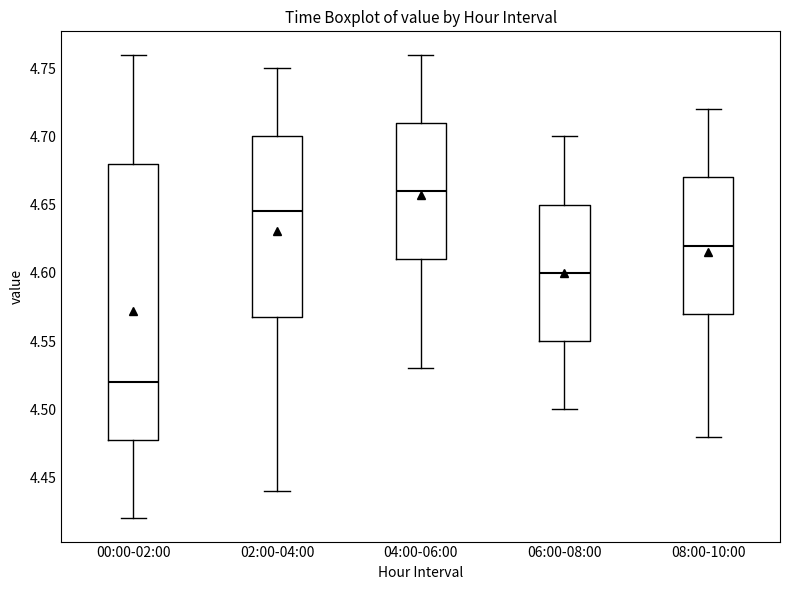

Reading left to right, transcribe this box plot: for each box, give where its median line is, the range the box spans, and where its two whiskers end, as read against the y-axis. The values are not printed on the chart, so give them approximately, as read against the axis.

00:00-02:00: median 4.520, box 4.480 to 4.680, whiskers 4.420 to 4.760
02:00-04:00: median 4.645, box 4.570 to 4.700, whiskers 4.440 to 4.750
04:00-06:00: median 4.660, box 4.610 to 4.710, whiskers 4.530 to 4.760
06:00-08:00: median 4.600, box 4.550 to 4.650, whiskers 4.500 to 4.700
08:00-10:00: median 4.620, box 4.570 to 4.670, whiskers 4.480 to 4.720